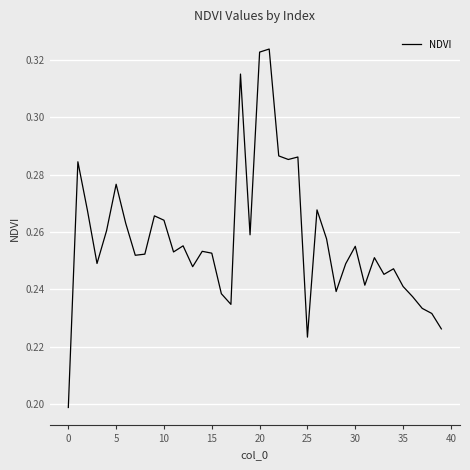

True or false: the data shows 0.1 at 5.

False